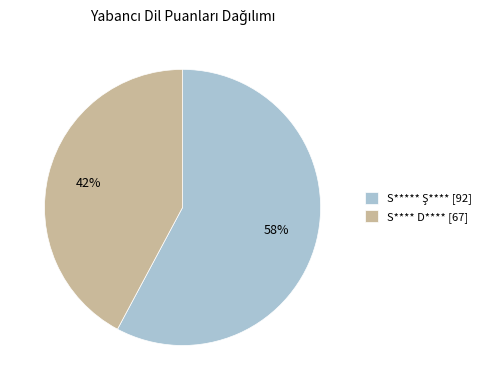

To the nearest percent, what is the average slice percentage?

50%